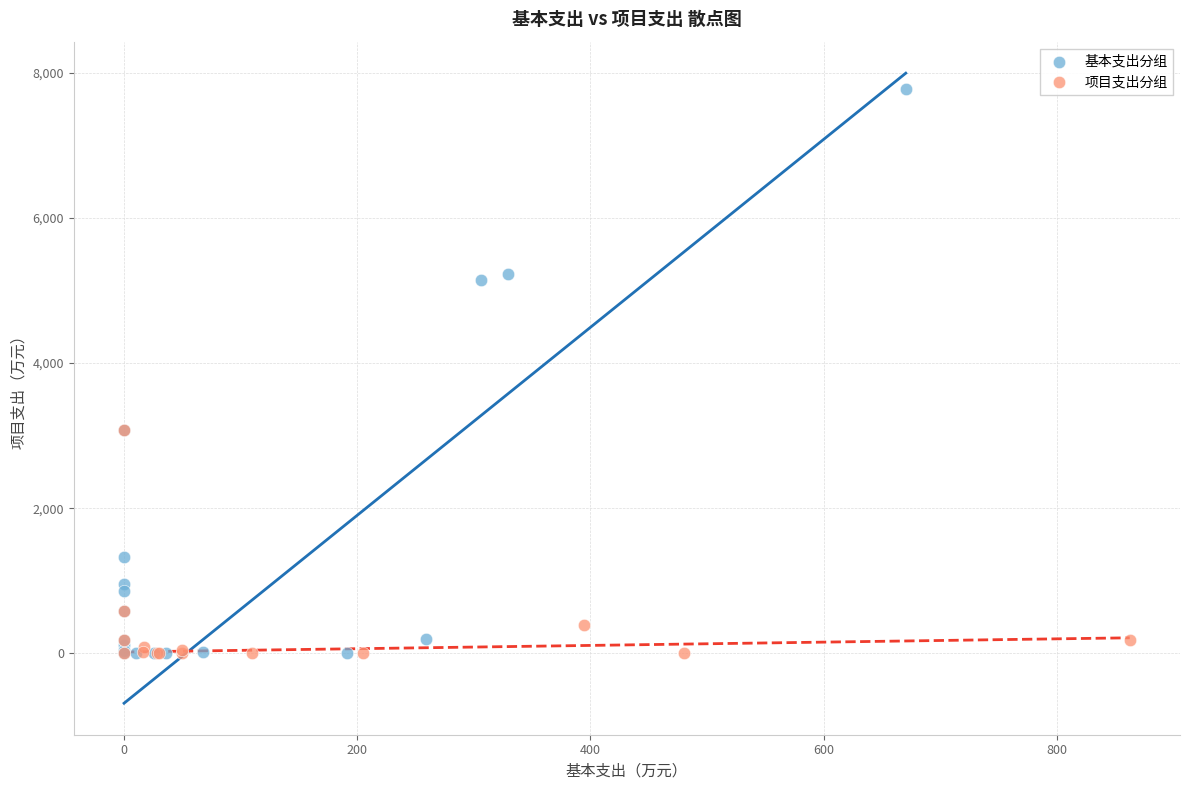

Which series has the widest spread of Y values?

基本支出分组